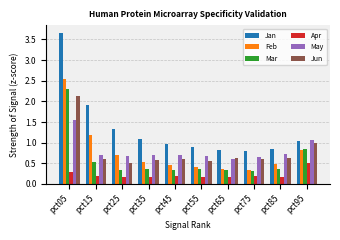

What is the highest value of the Feb series?

2.5